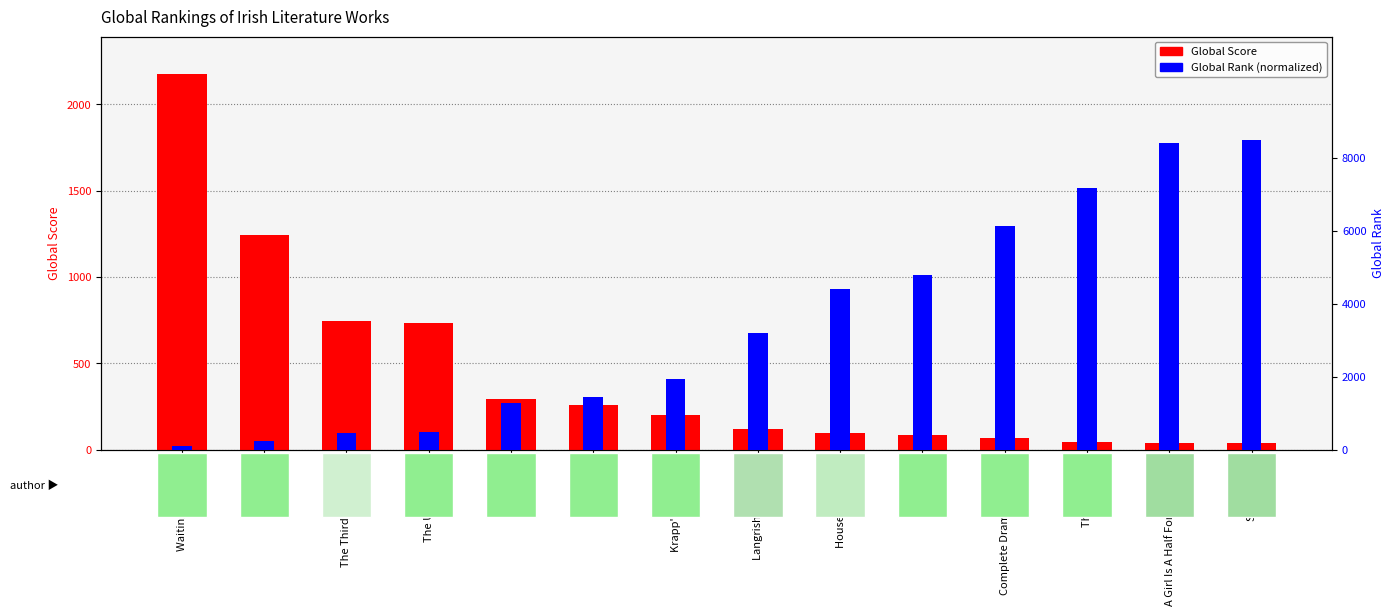

At which label does Global Score reach its minimum?

Solar Bones